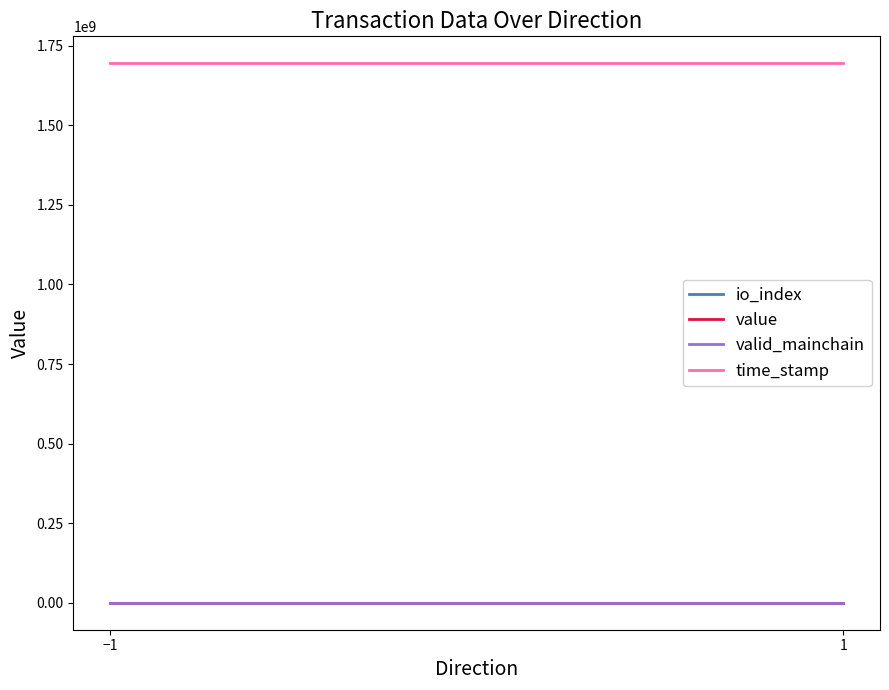

True or false: io_index has more than 2 interior local peaks.

False